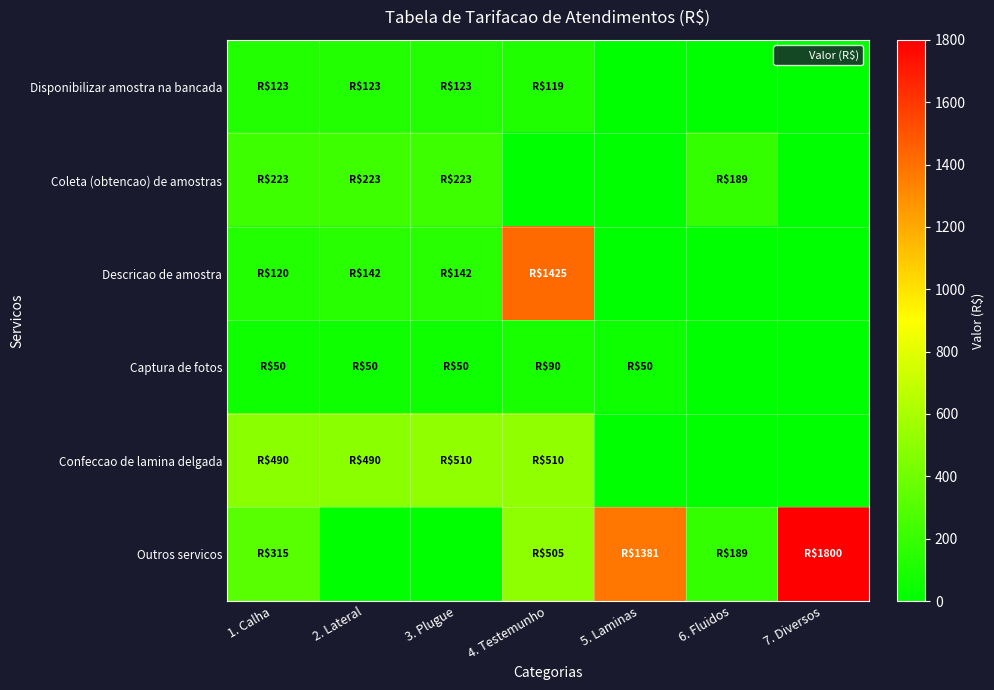

Which has a higher value, 7. Diversos or 6. Fluidos?

7. Diversos